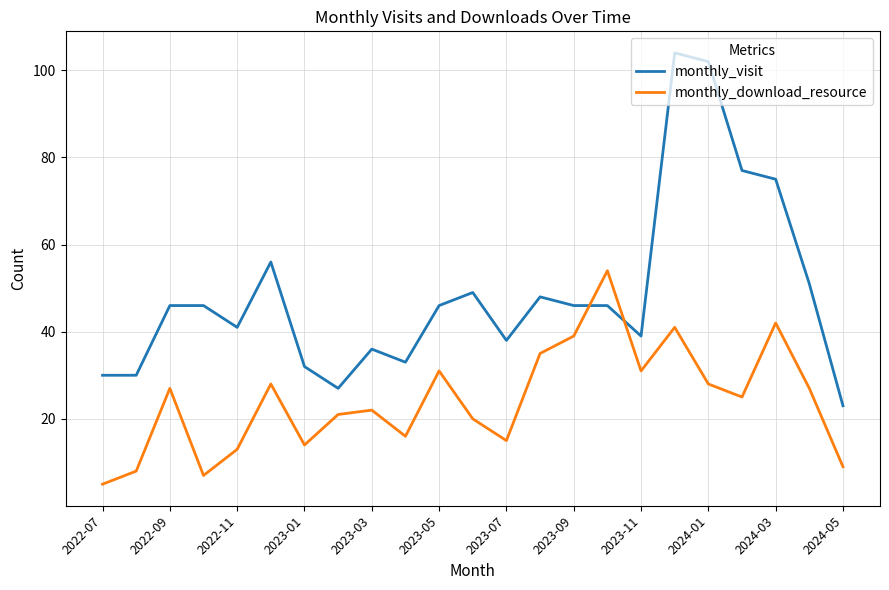

What is the minimum value shown in the chart?

5